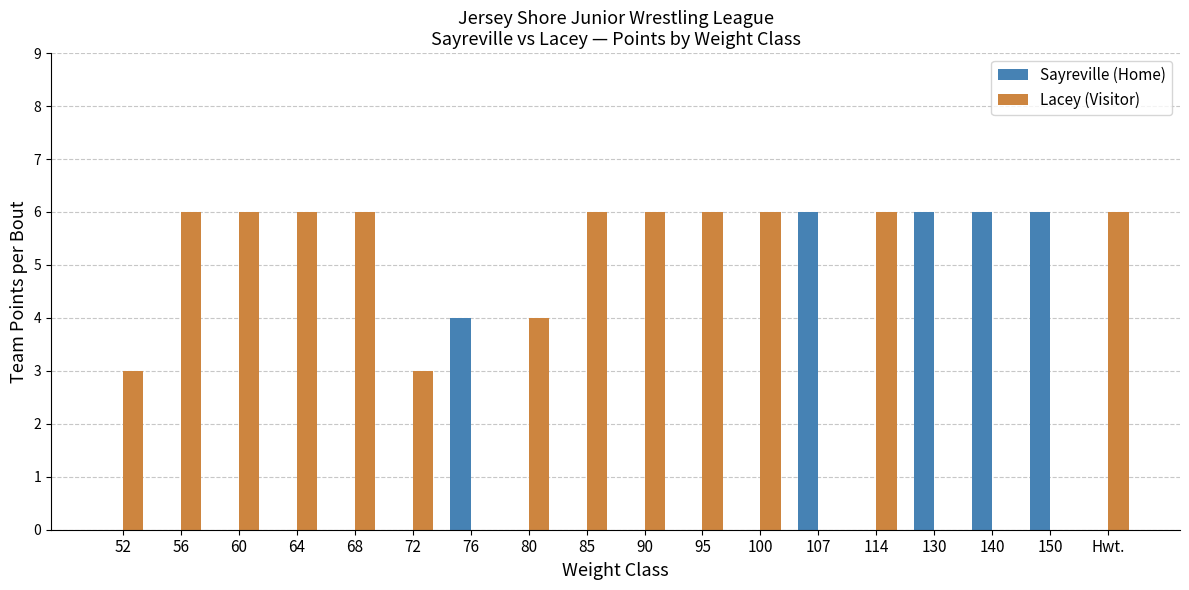

Is the value of Sayreville (Home) at 90 greater than the value of Lacey (Visitor) at 52?

No